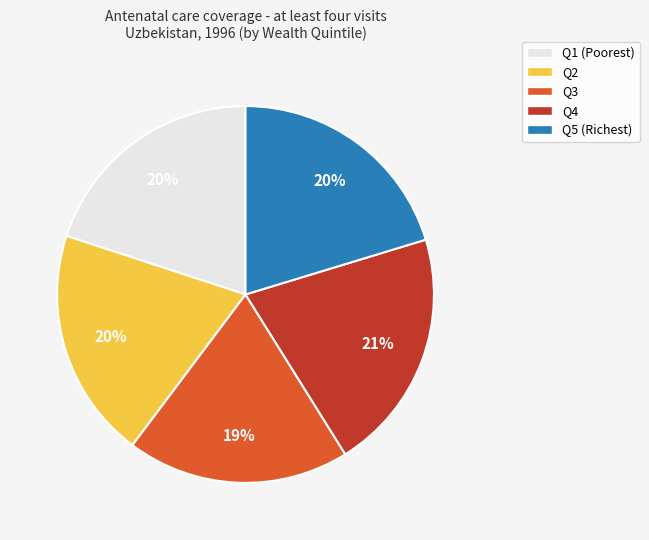

What is the smallest slice in the pie chart?

Q3